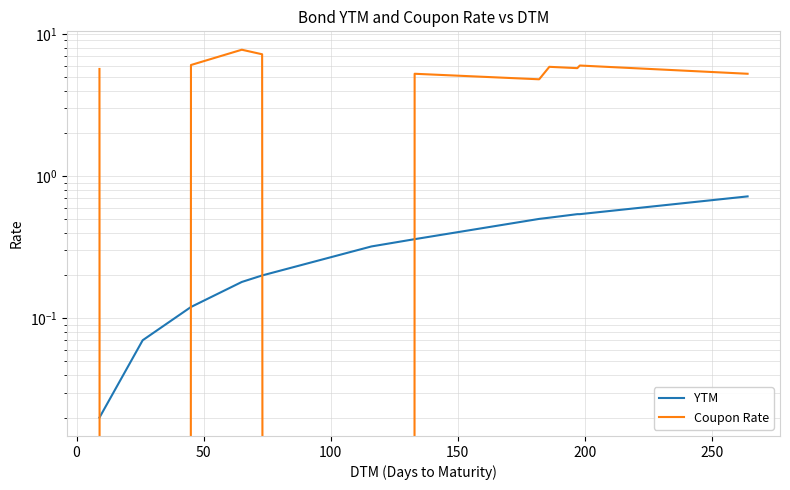

At how many categories does at least one series exceed 6?

3